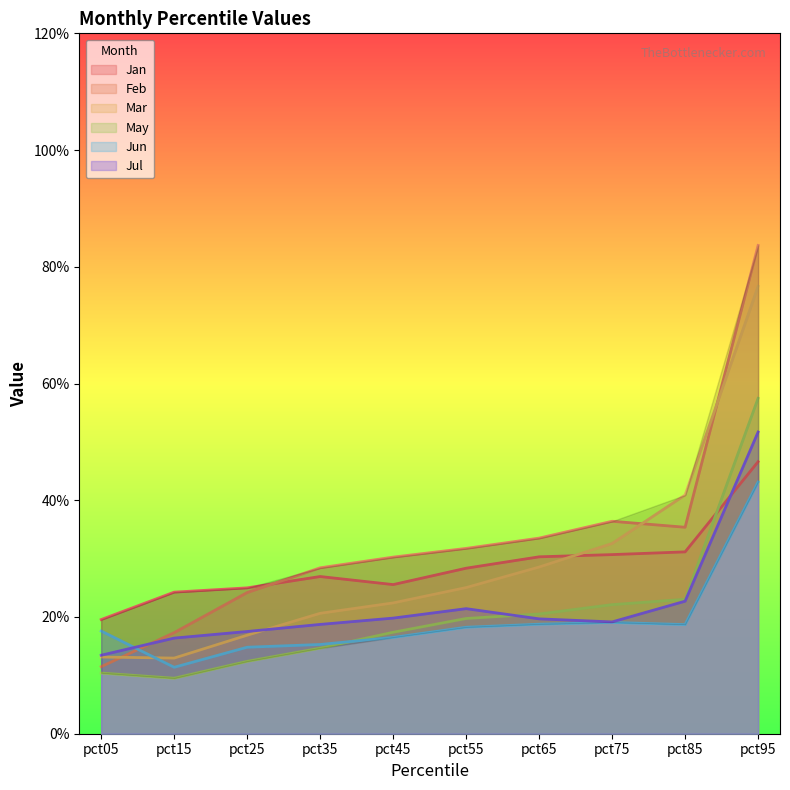

Reading left to right, transcribe all the data shown in this chart.

Jan: 0.2	0.2	0.2	0.3	0.3	0.3	0.3	0.3	0.3	0.5
Feb: 0.1	0.2	0.2	0.3	0.3	0.3	0.3	0.4	0.4	0.8
Mar: 0.1	0.1	0.2	0.2	0.2	0.3	0.3	0.3	0.4	0.8
May: 0.1	0.1	0.1	0.1	0.2	0.2	0.2	0.2	0.2	0.6
Jun: 0.2	0.1	0.1	0.2	0.2	0.2	0.2	0.2	0.2	0.4
Jul: 0.1	0.2	0.2	0.2	0.2	0.2	0.2	0.2	0.2	0.5